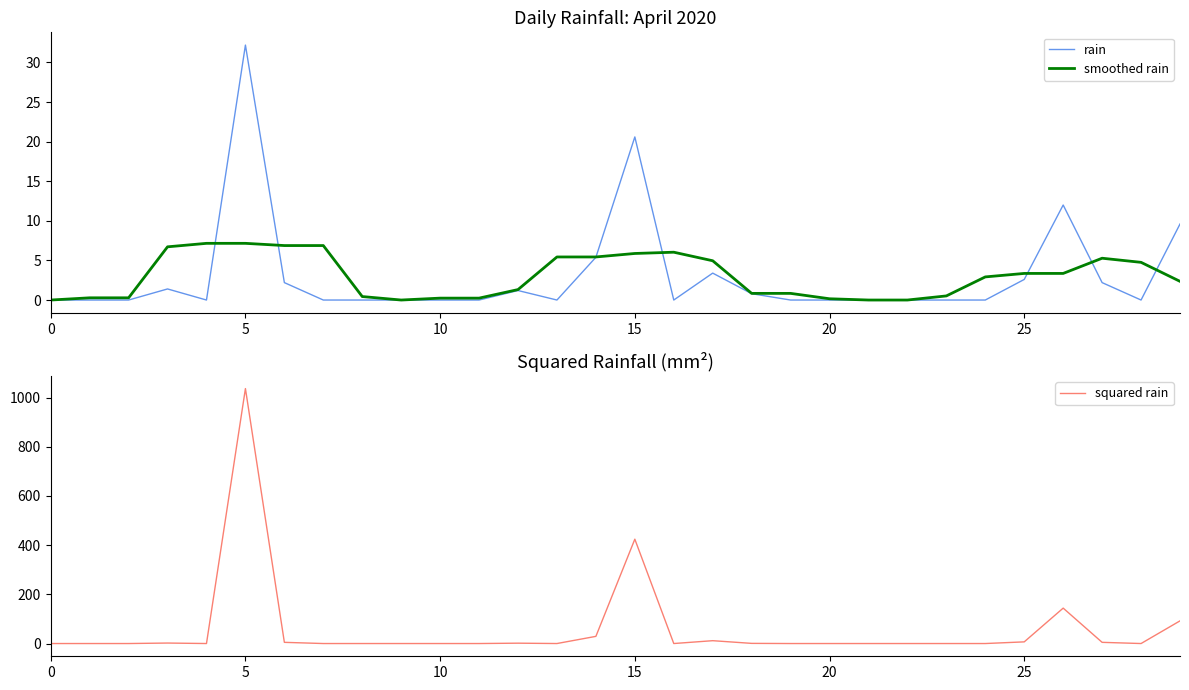

How many interior local valleys does the smoothed rain series have?

1